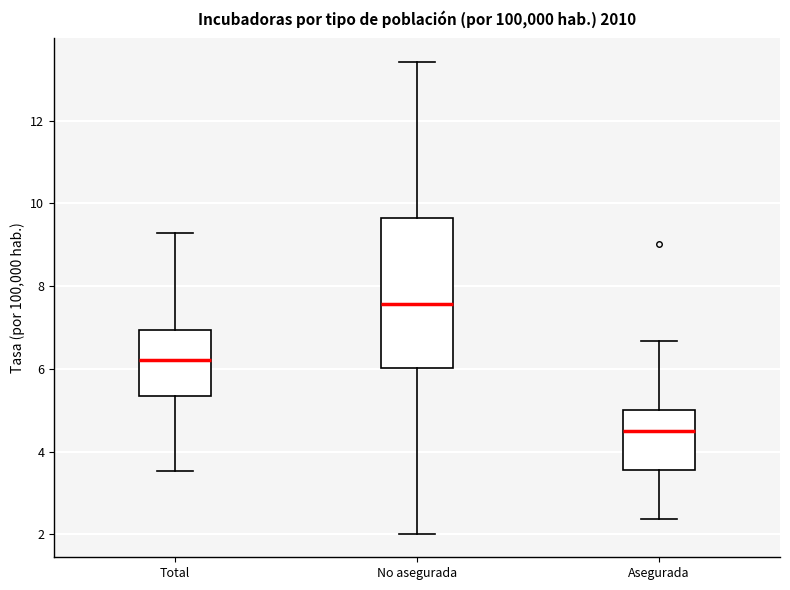

Reading left to right, transcribe this box plot: for each box, give where its median line is, the range the box spans, and where its two whiskers end, as read against the y-axis. The values are not printed on the chart, so give them approximately, as read against the axis.

Total: median 6.2, box 5.4 to 7.0, whiskers 3.6 to 9.2
No asegurada: median 7.6, box 6.0 to 9.6, whiskers 2.0 to 13.4
Asegurada: median 4.4, box 3.6 to 5.0, whiskers 2.4 to 6.6